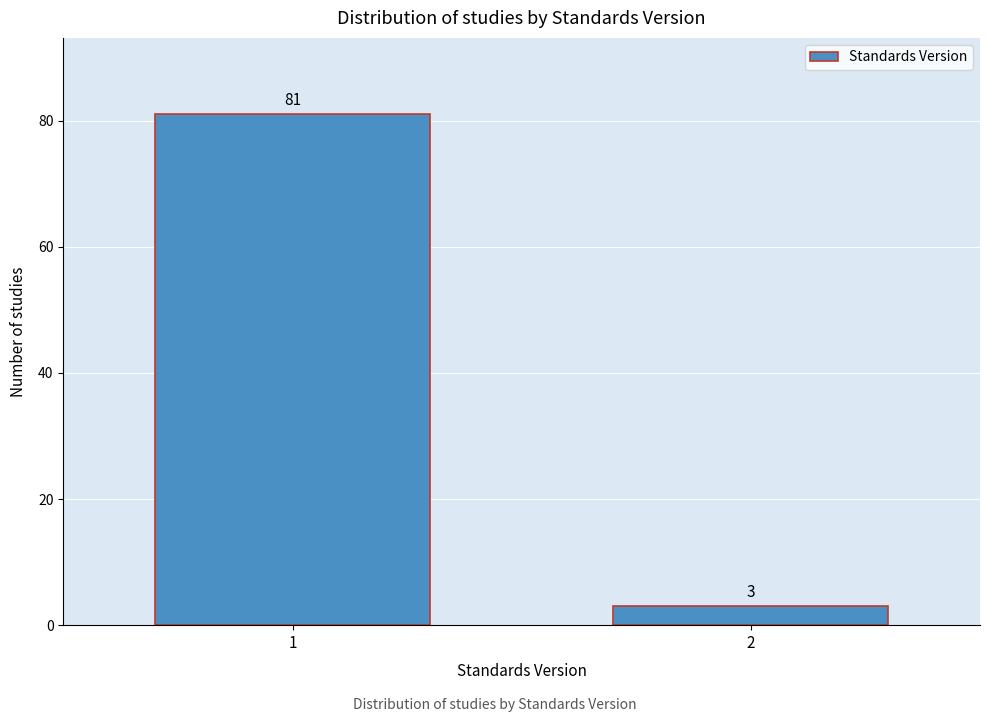

Reading left to right, extract all data points from this chart.

1=81	2=3